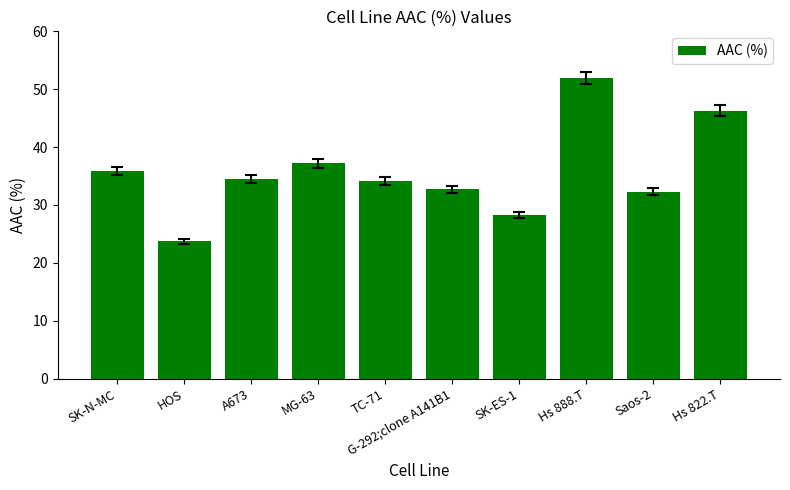

What is the label of the 2nd bar from the left?

HOS